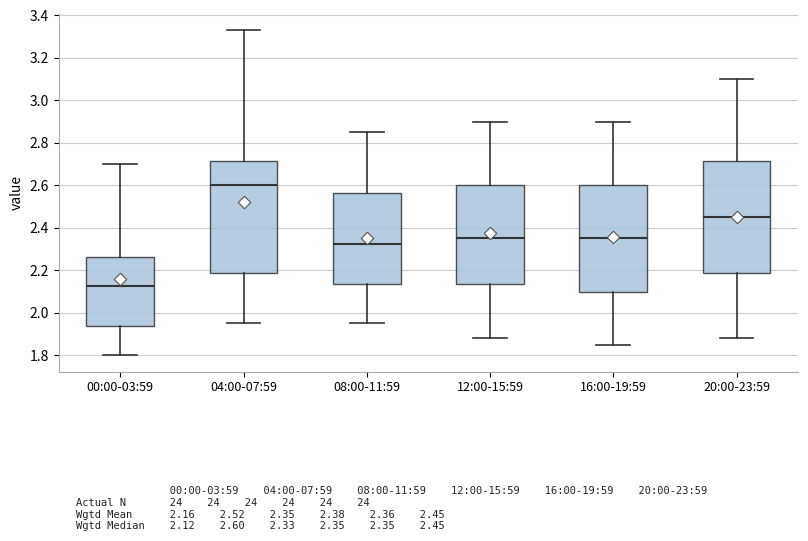

Which box's median line is the lowest?

00:00-03:59